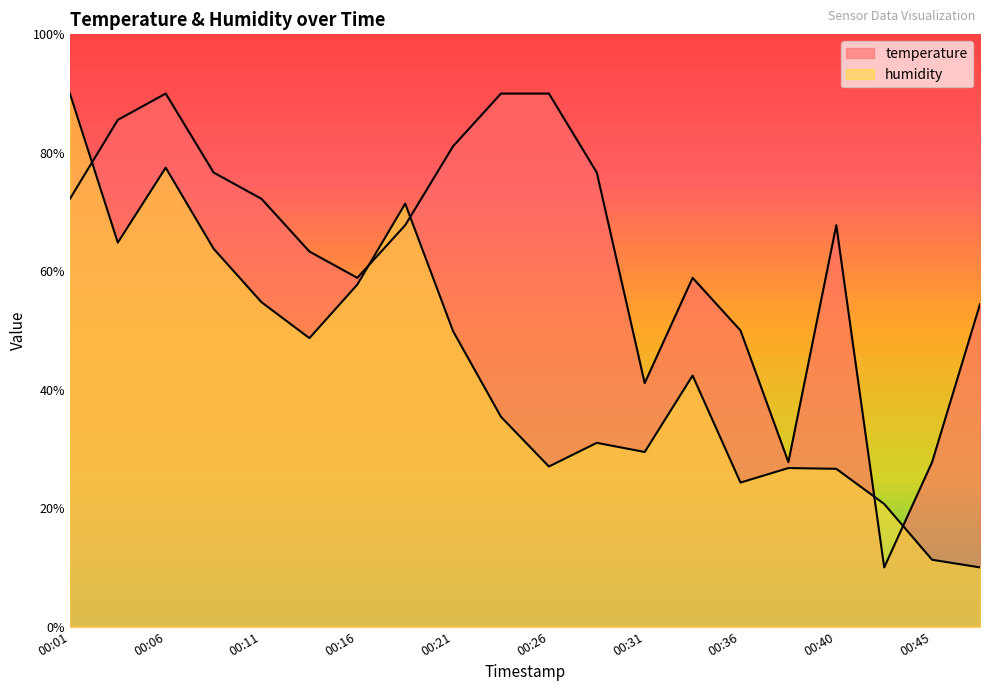

Where is temperature nearest to the value 50?

00:36